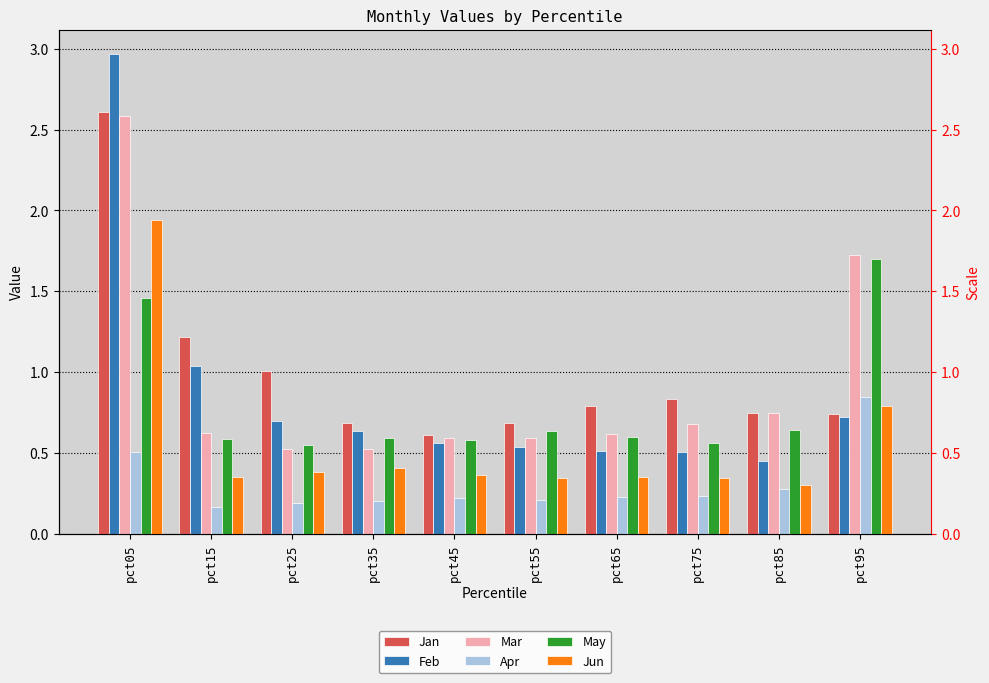

Count the number of data series in this chart.

6